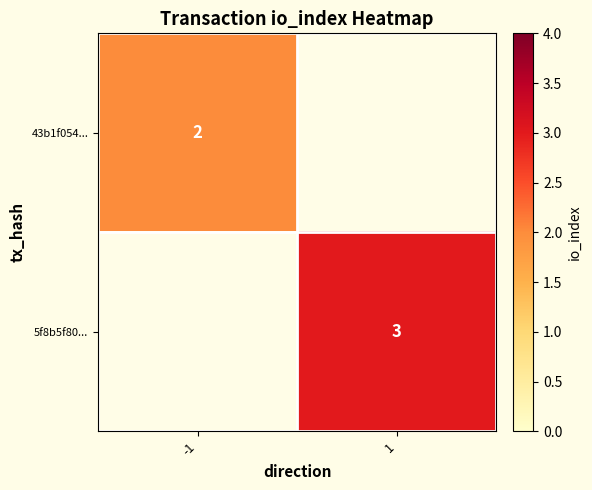

Is it true that 43b1f054... equals 2 at -1?

True